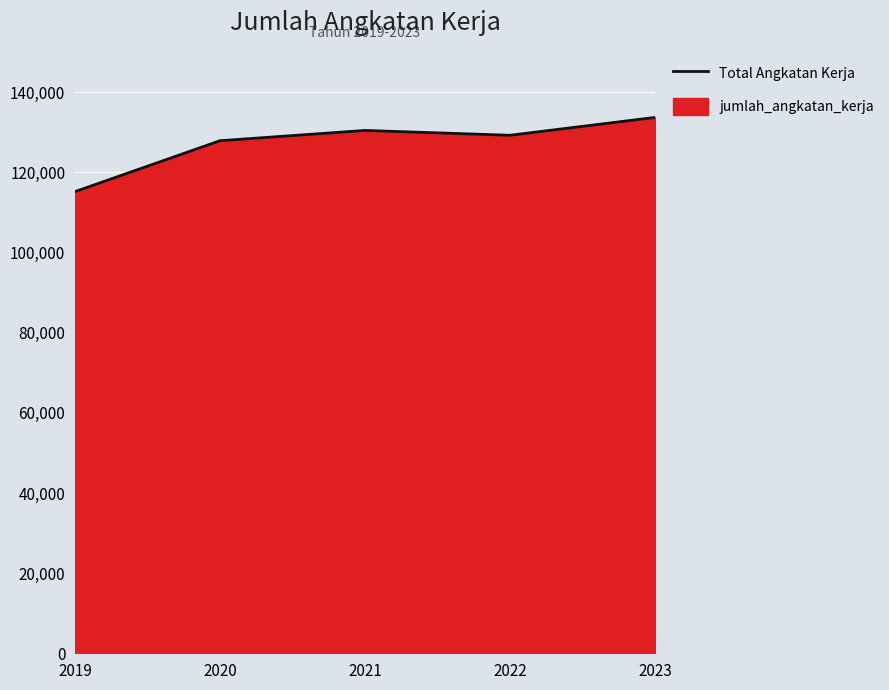

Reading right to left, extract all data points from this chart.

133727	129272	130482	127917	115208